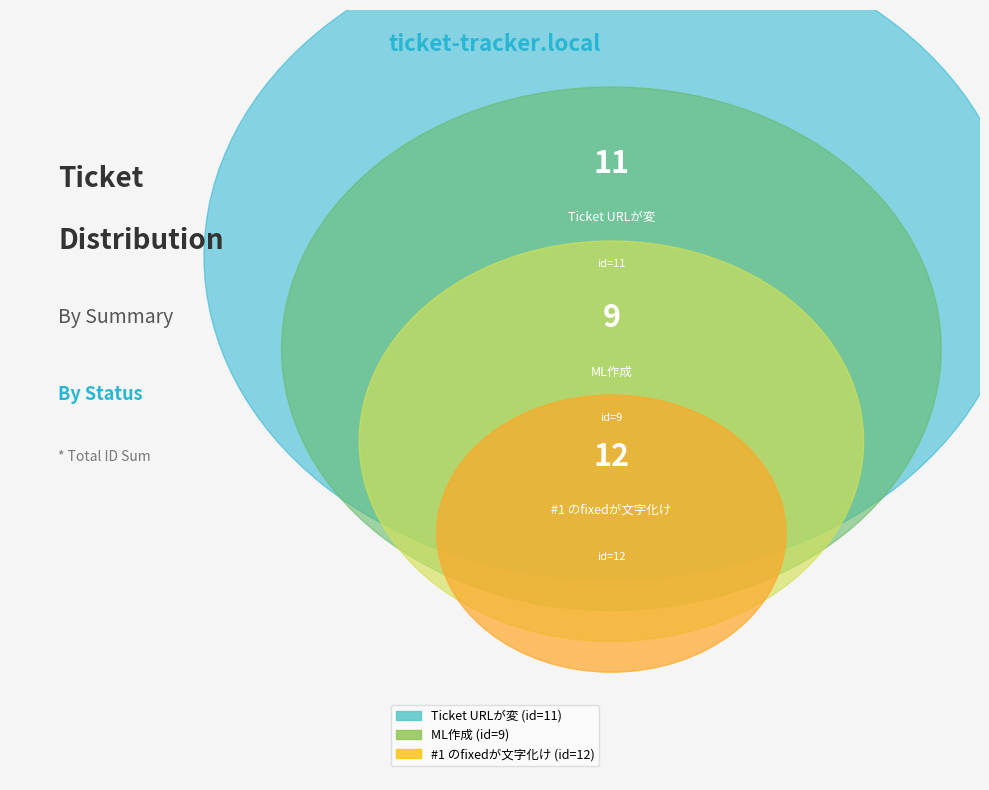

To the nearest percent, what percentage of the pie is Ticket URLが変?

34%